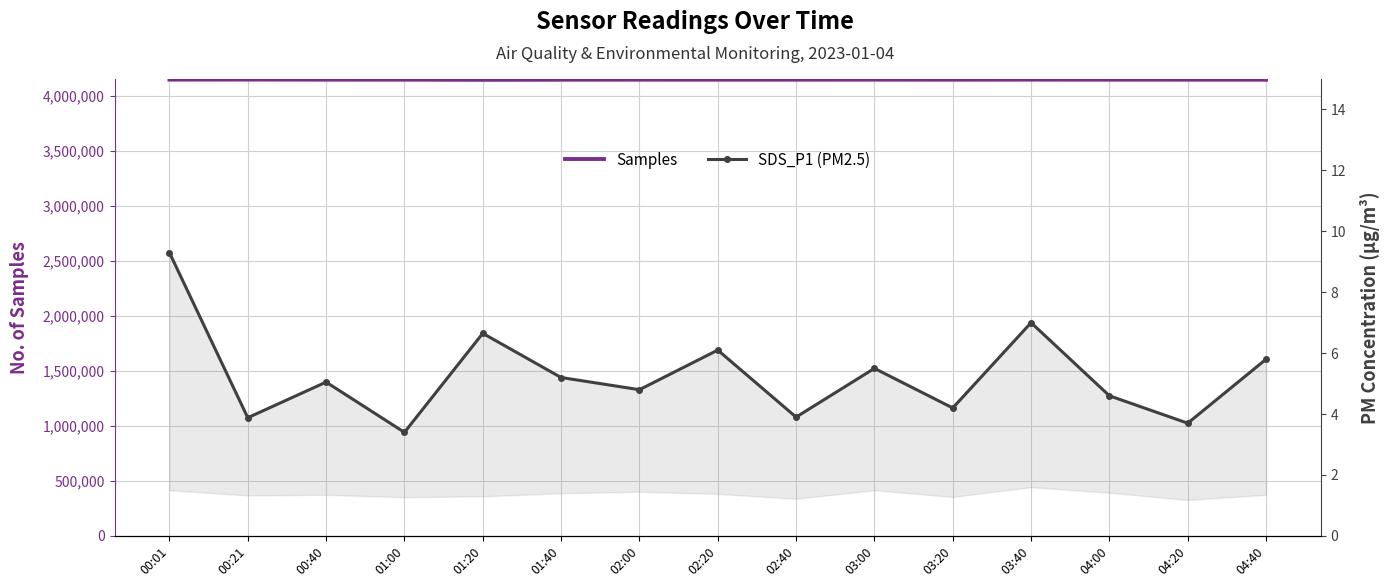

What is the difference between the second highest and minimum values in the SDS_P1 (PM2.5) series?

3.6